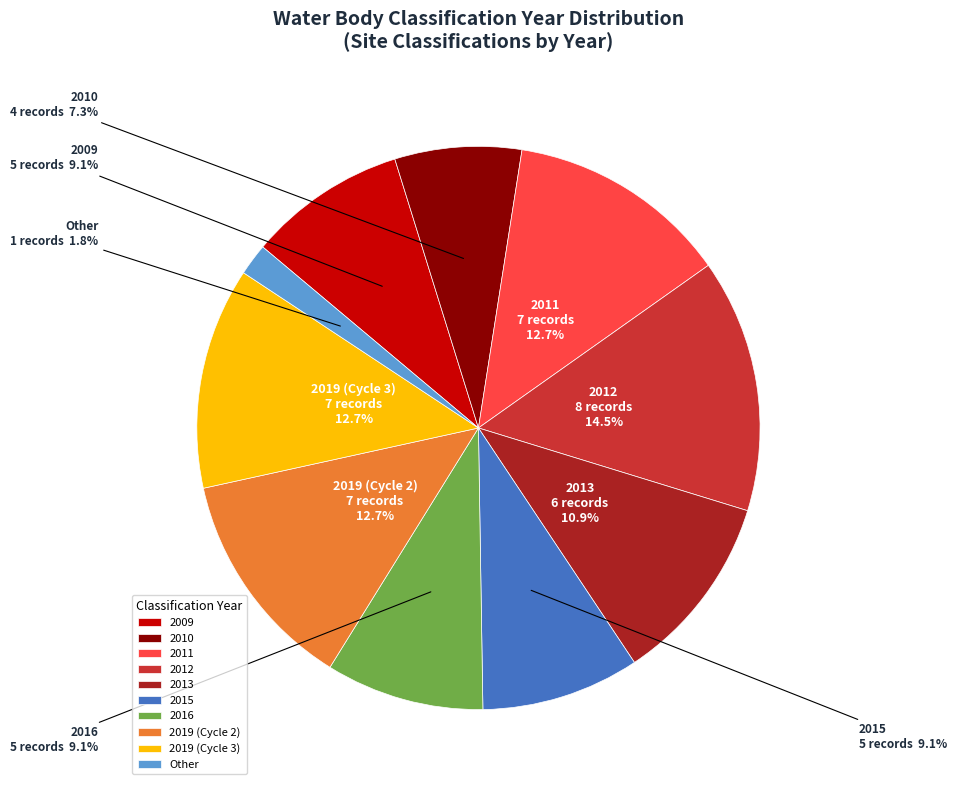

Does any single category account for the majority?

No